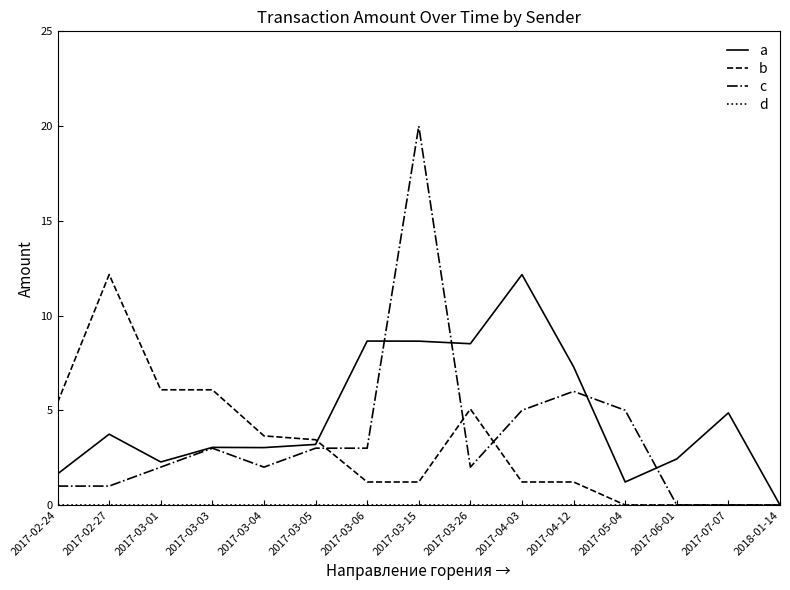

Where is c nearest to the value 10?

2017-04-12